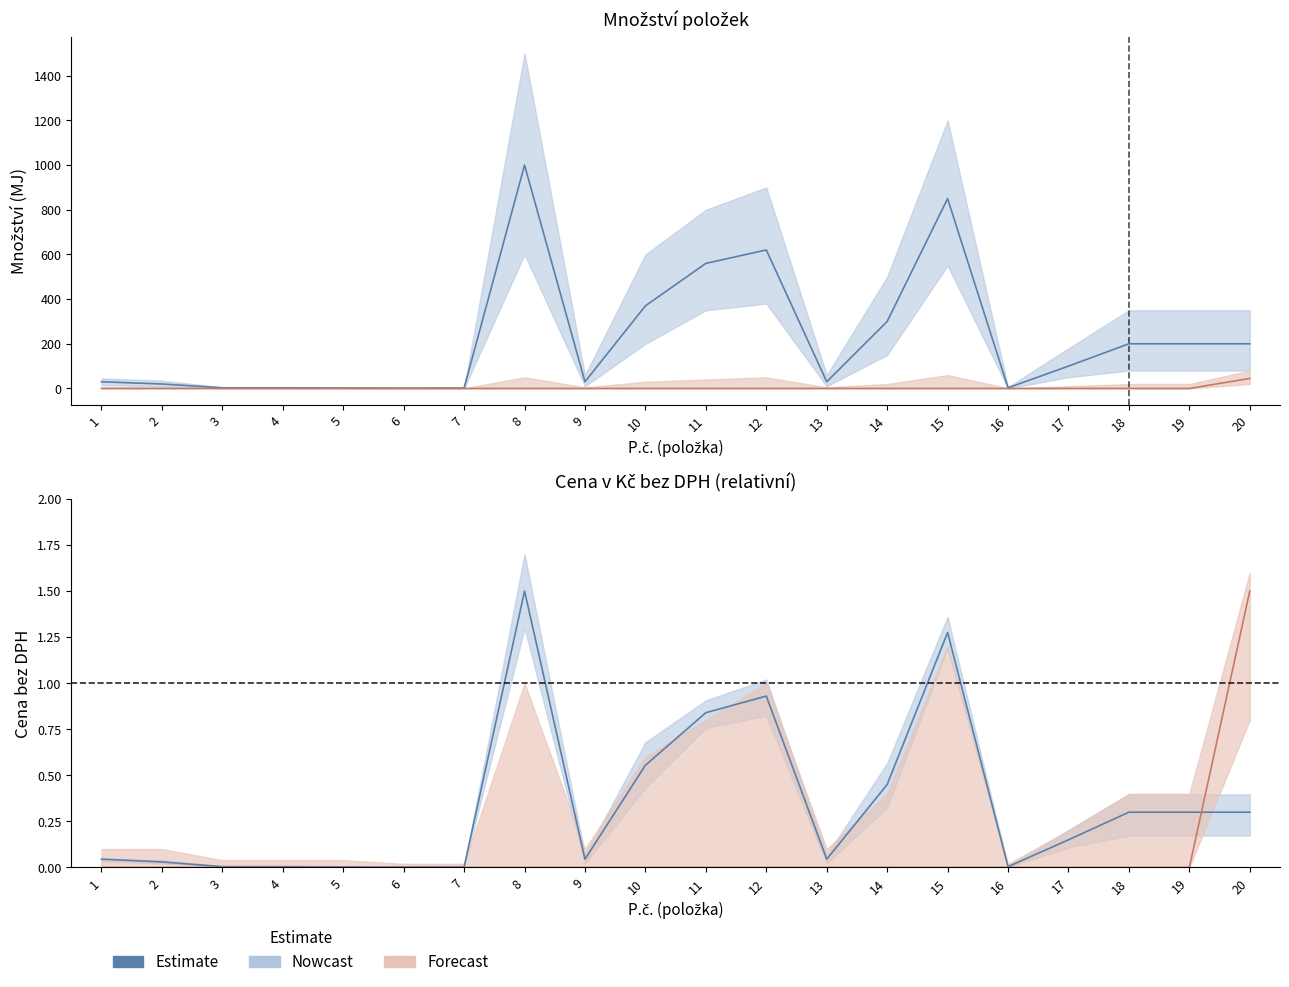

How many points are lower than both their immediate neighbors (excluding endpoints)?

4